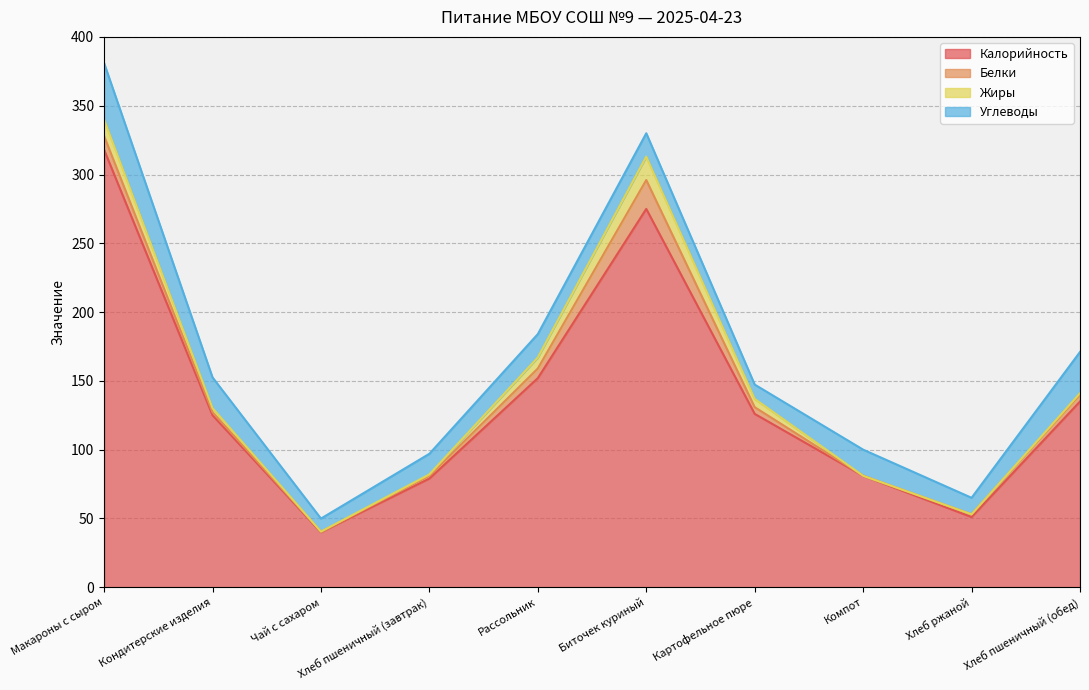

What is the sum of all Калорийность values?

1382.0